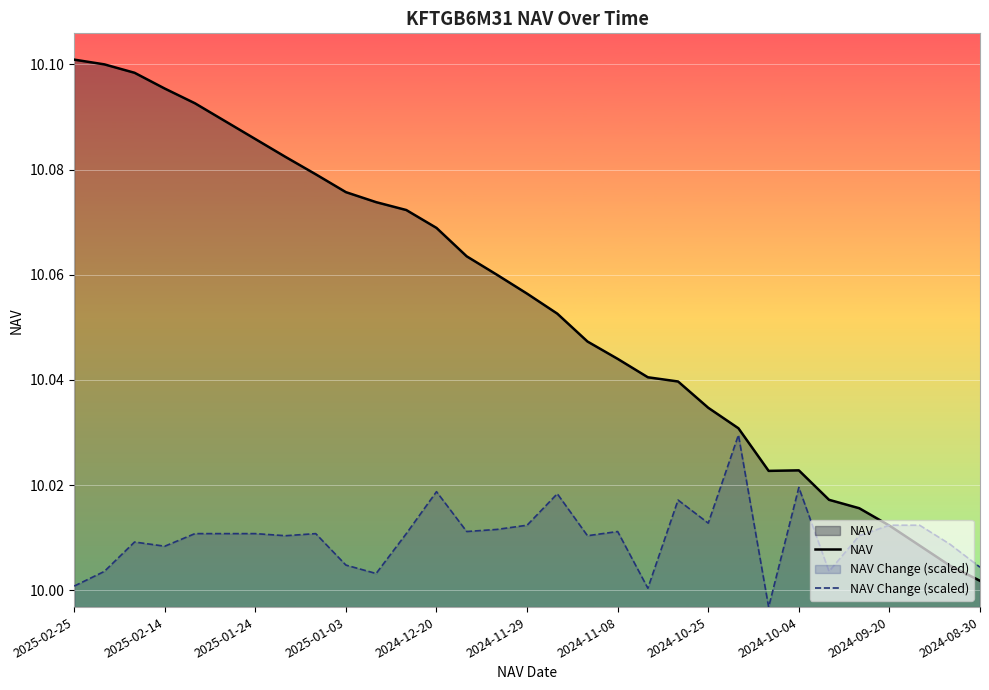

Which series has the largest range (max minus min)?

NAV